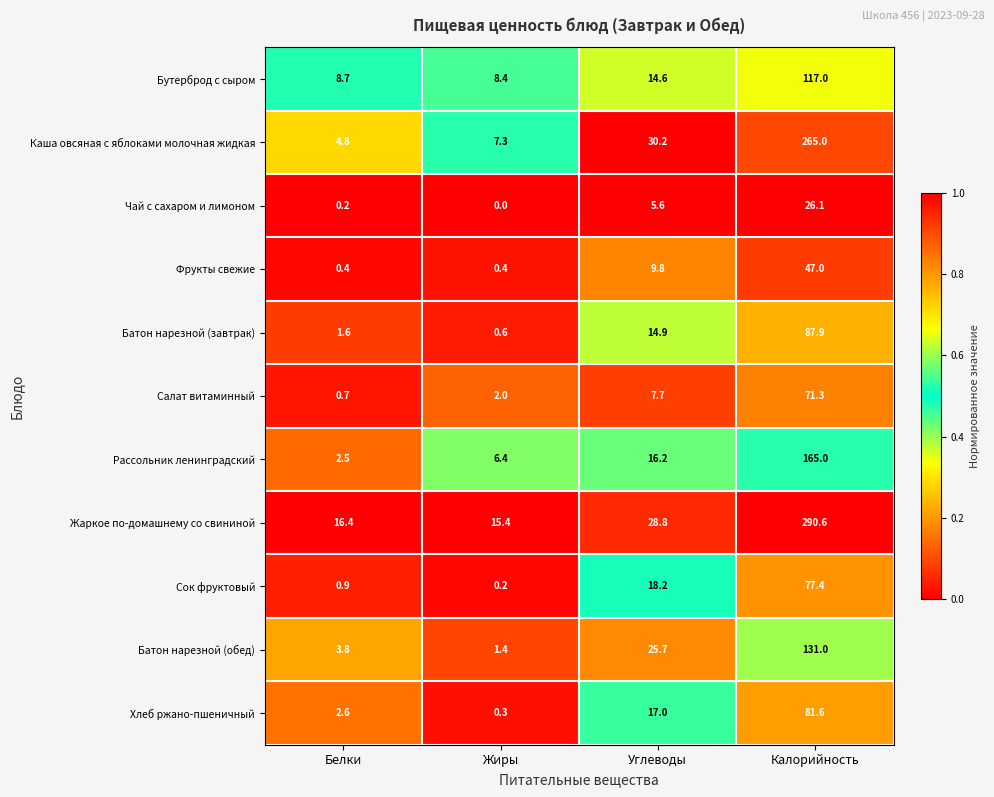

Which label corresponds to the largest value in the chart?

Калорийность